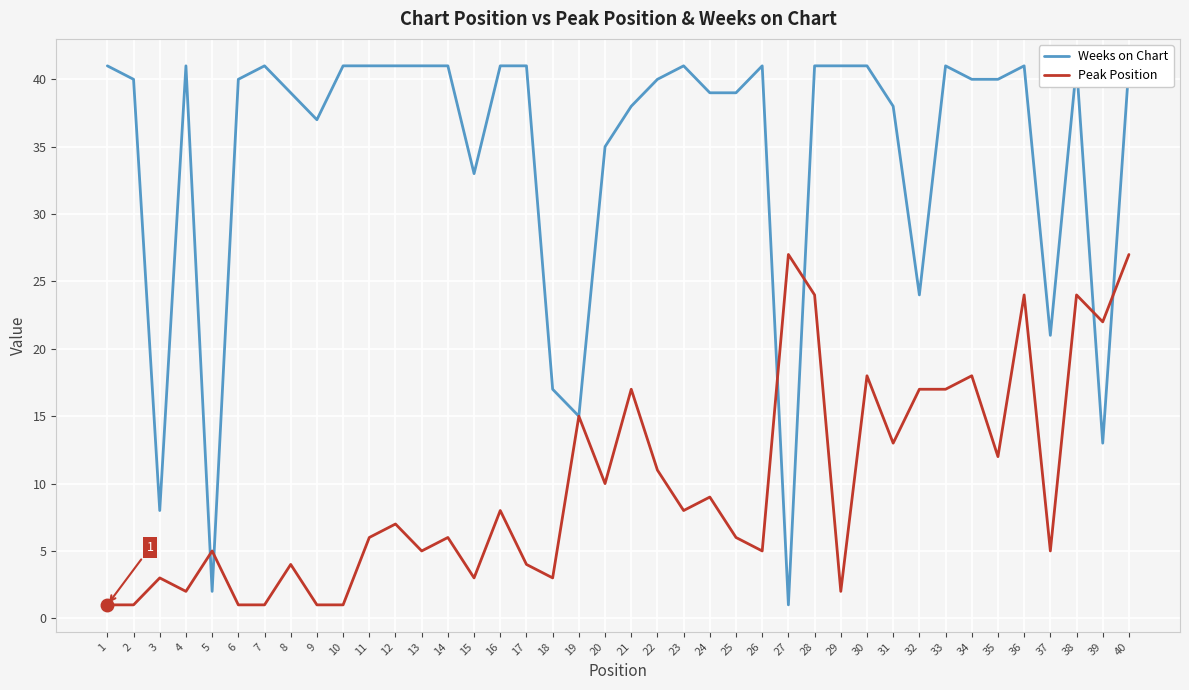

How many interior local peaks does the Peak Position series have?

14